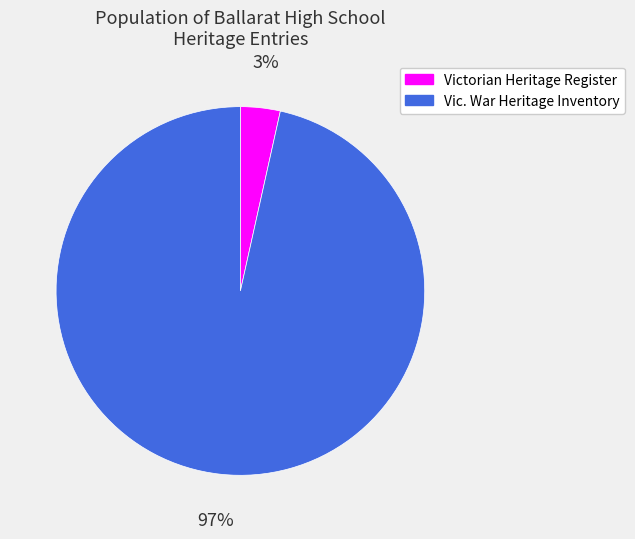

Which category accounts for the majority?

Vic. War Heritage Inventory